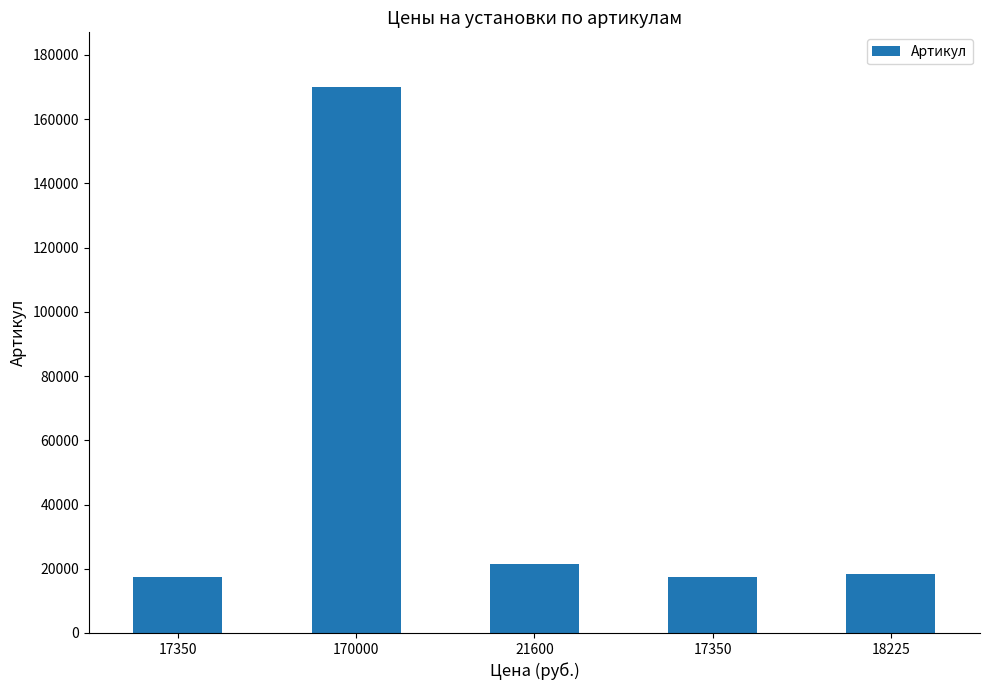

Reading left to right, extract all data points from this chart.

17350=17350	170000=170000	21600=21600	17350=17350	18225=18225